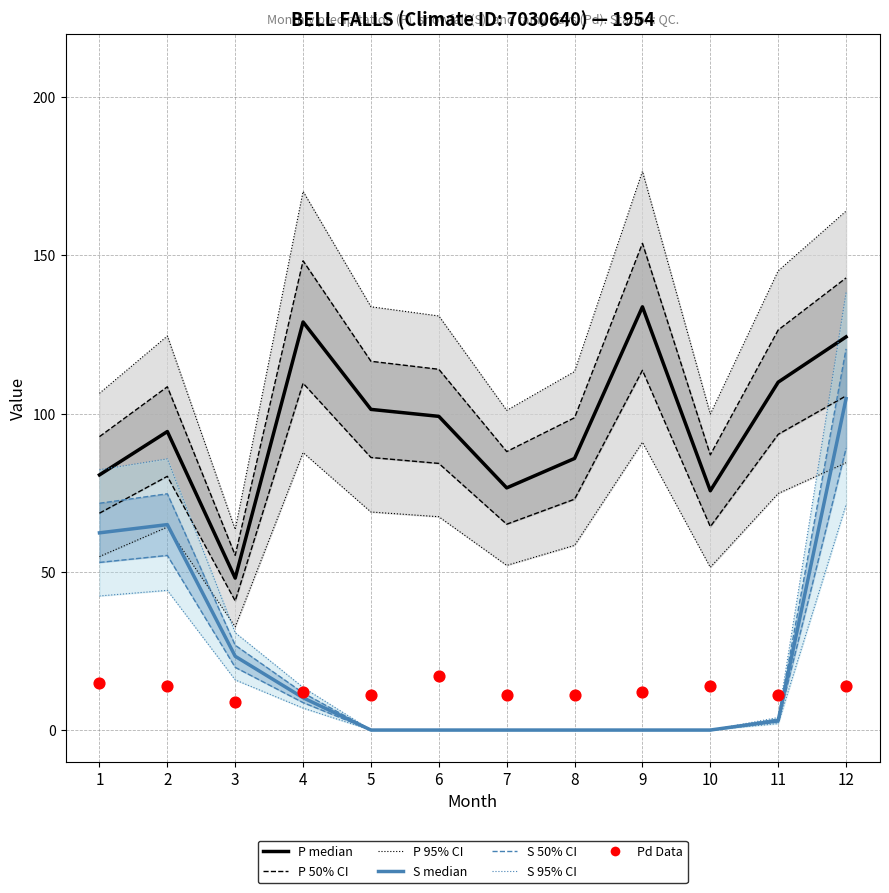

At how many categories does at least one series exceed 29?

12